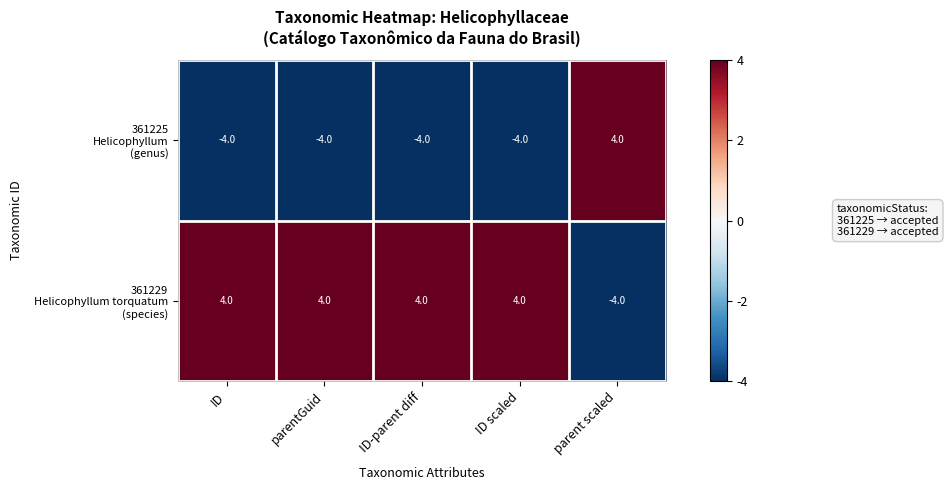

What is the difference between the highest and lowest values at parentGuid?

8